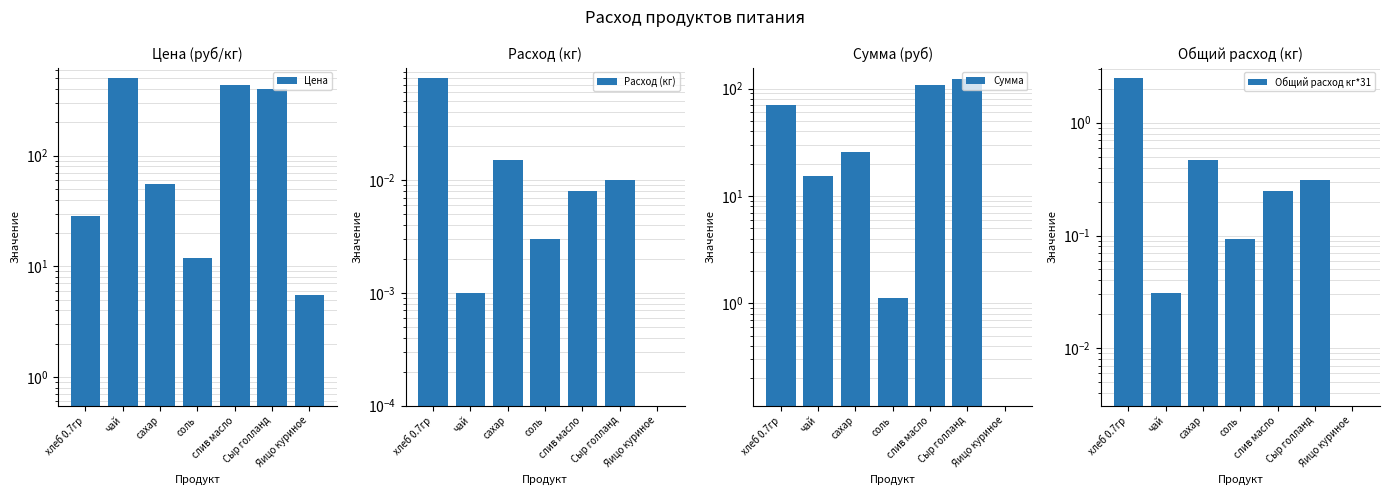

What value does the Расход (кг) series have at хлеб 0.7гр?

0.1